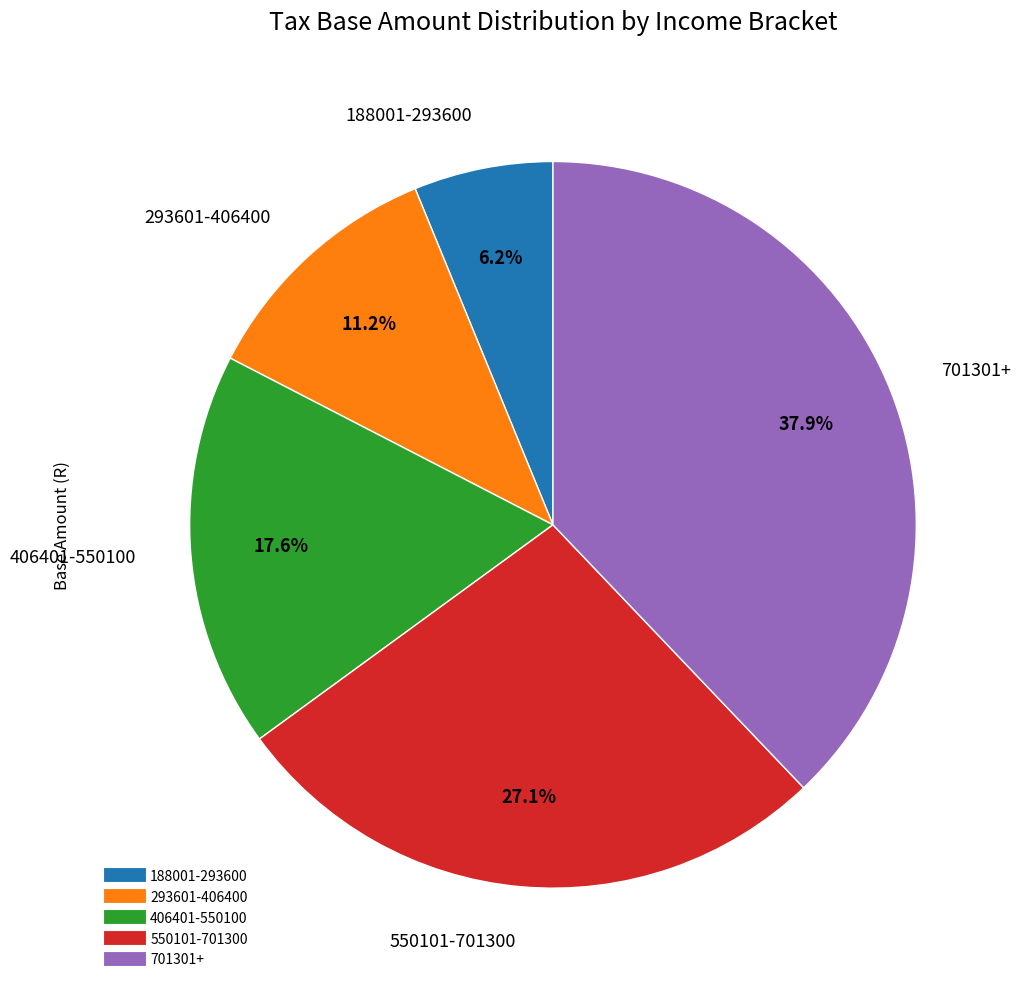

Count the number of slices in the pie.

5